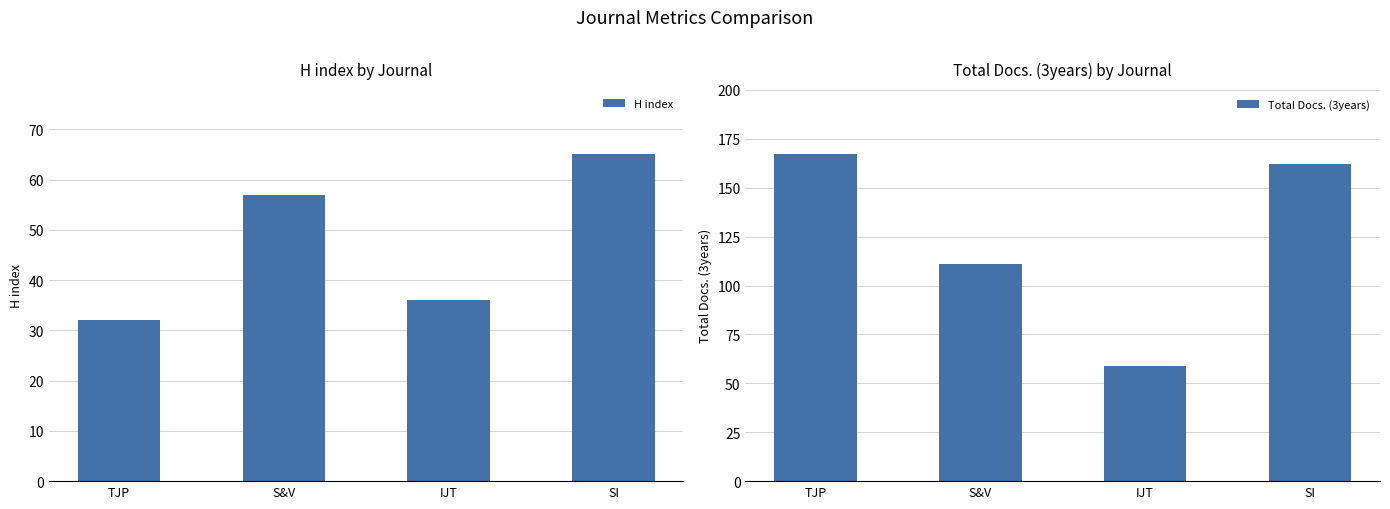

Which series has the largest range (max minus min)?

Total Docs. (3years)